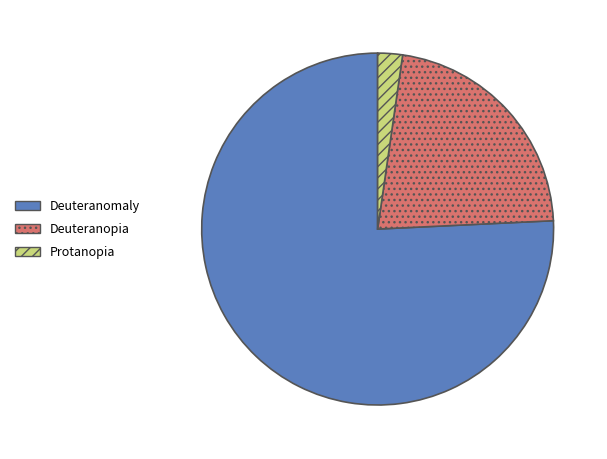

Does any single category account for the majority?

Yes